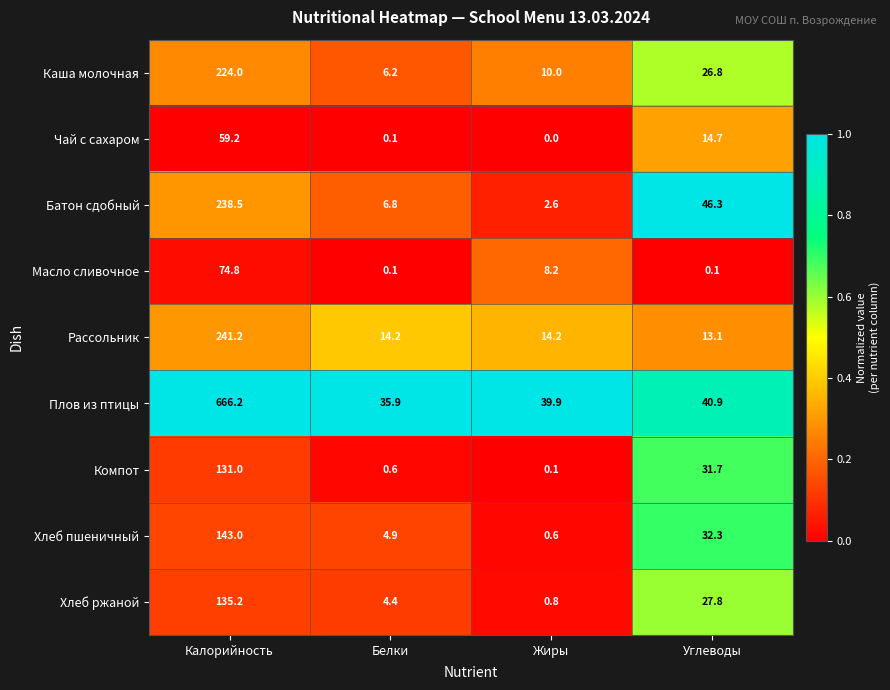

At which category is the sum across all series the highest?

Калорийность